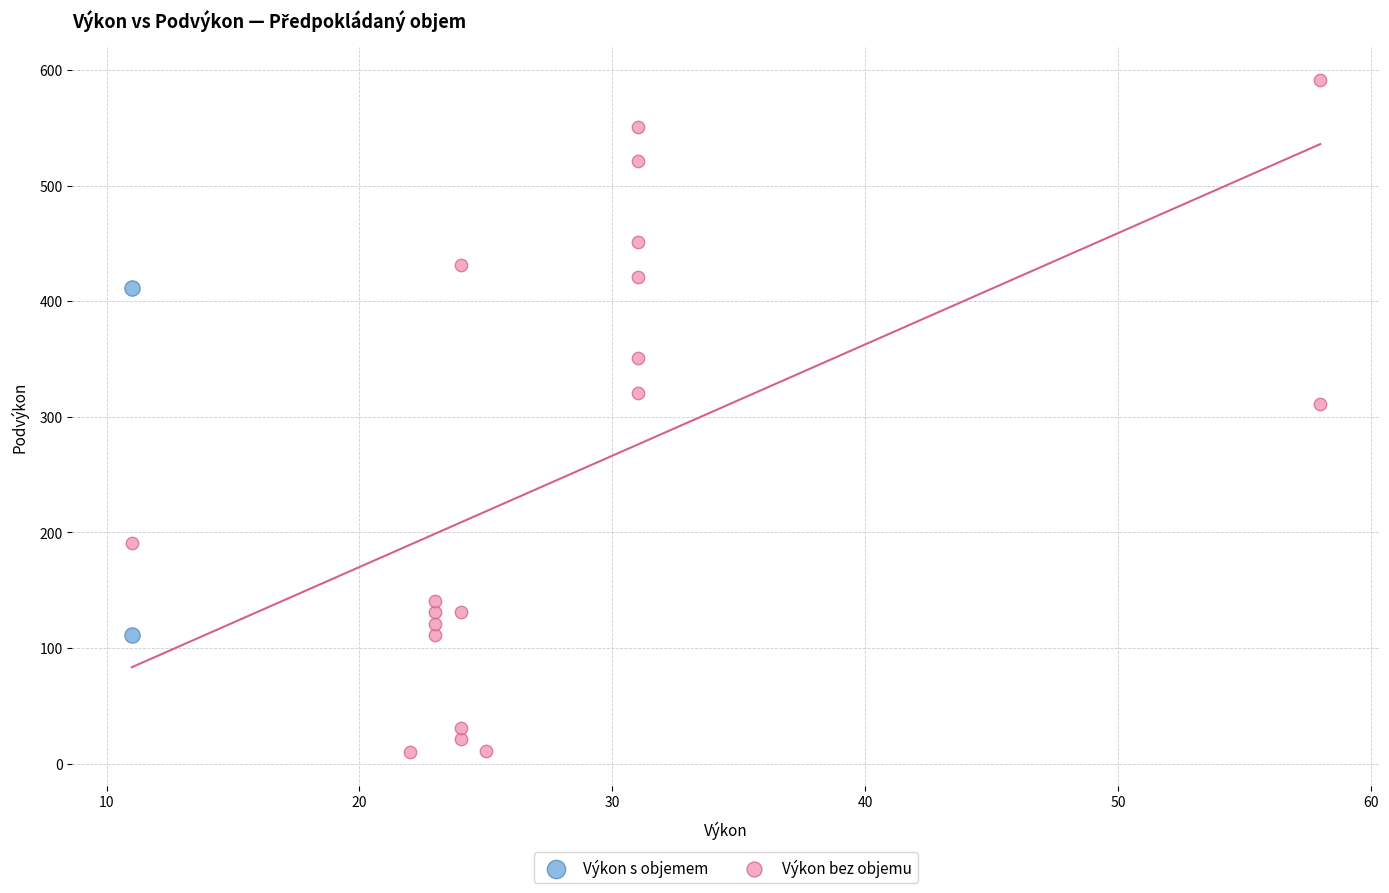

What are all the series names shown in the legend?

Výkon s objemem, Výkon bez objemu